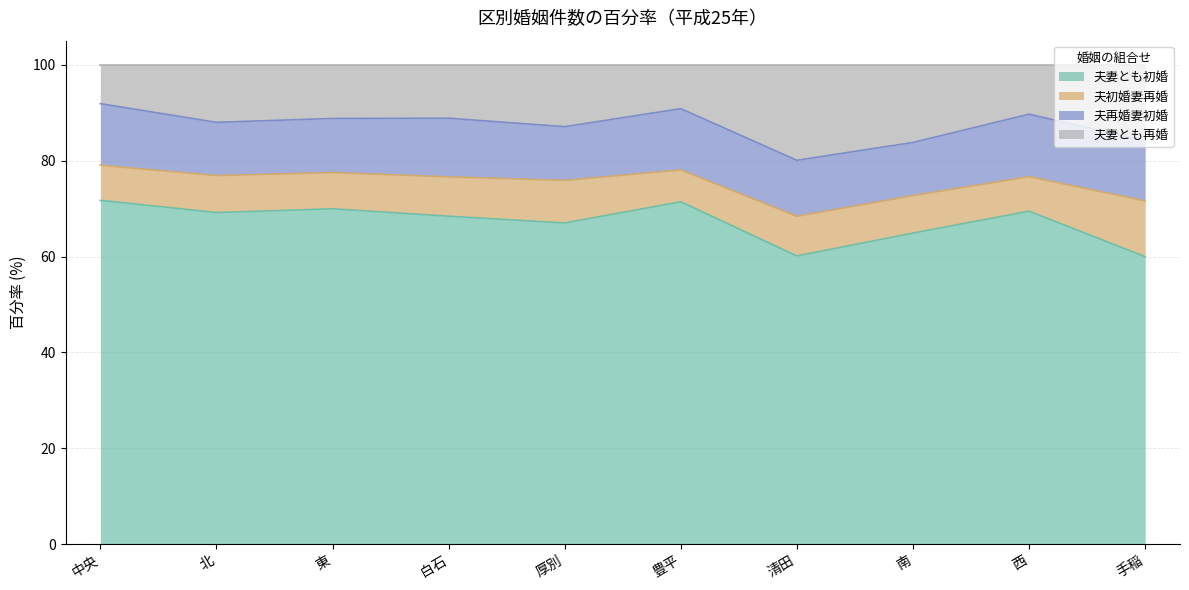

What is the lowest value of the 夫妻とも初婚 series?

60.0